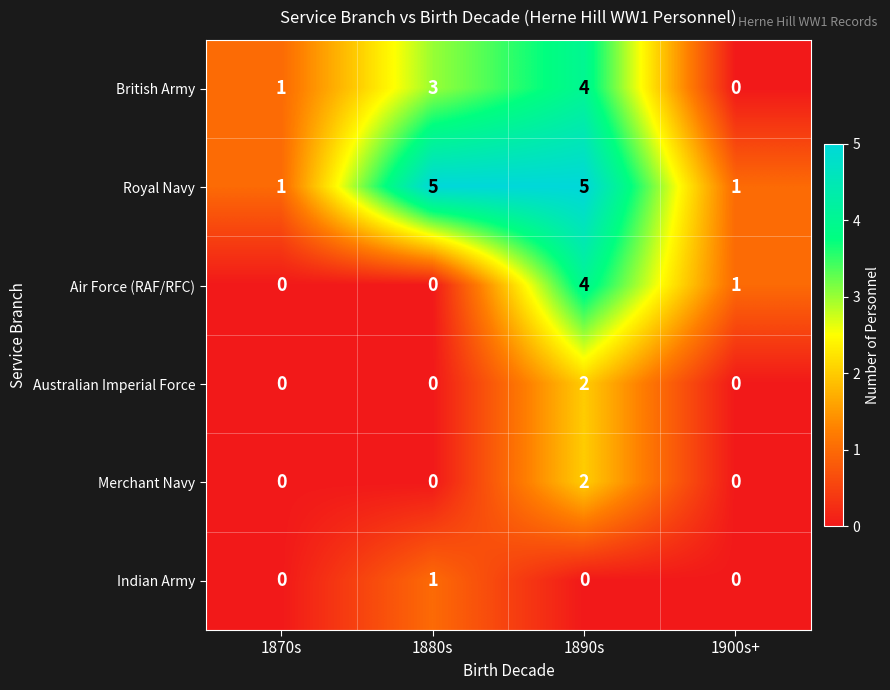

List the labels in order of British Army value, largest first.

1890s, 1880s, 1870s, 1900s+